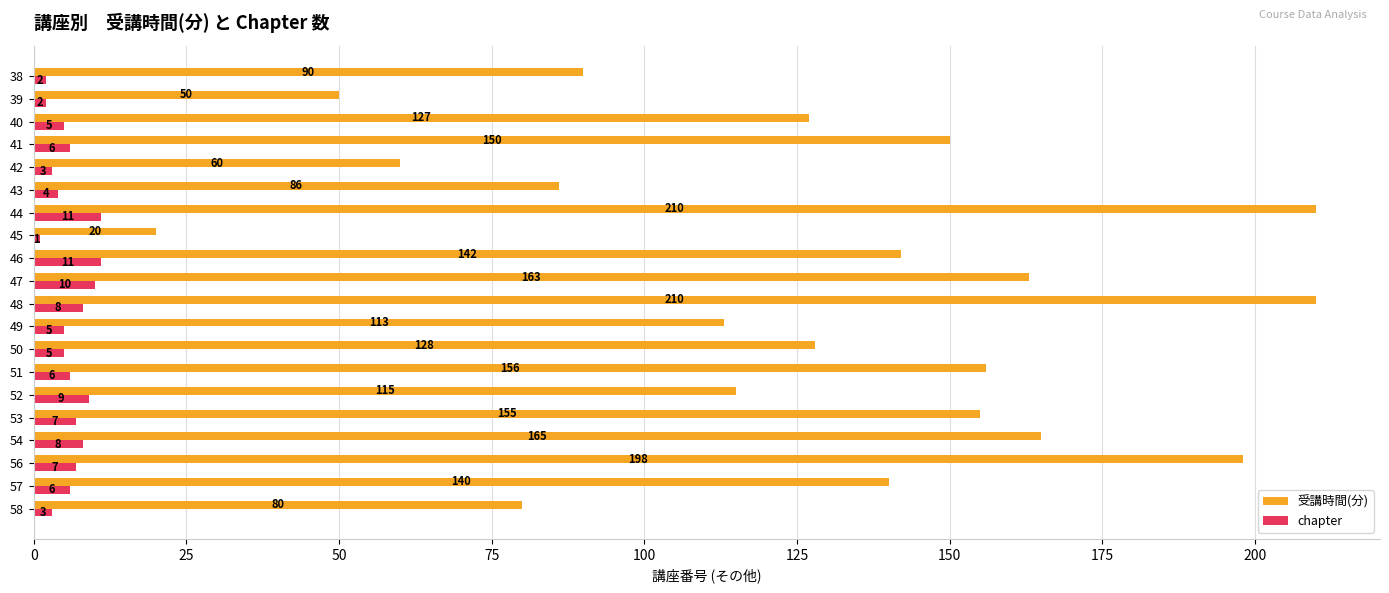

At which category is the sum across all series the highest?

44